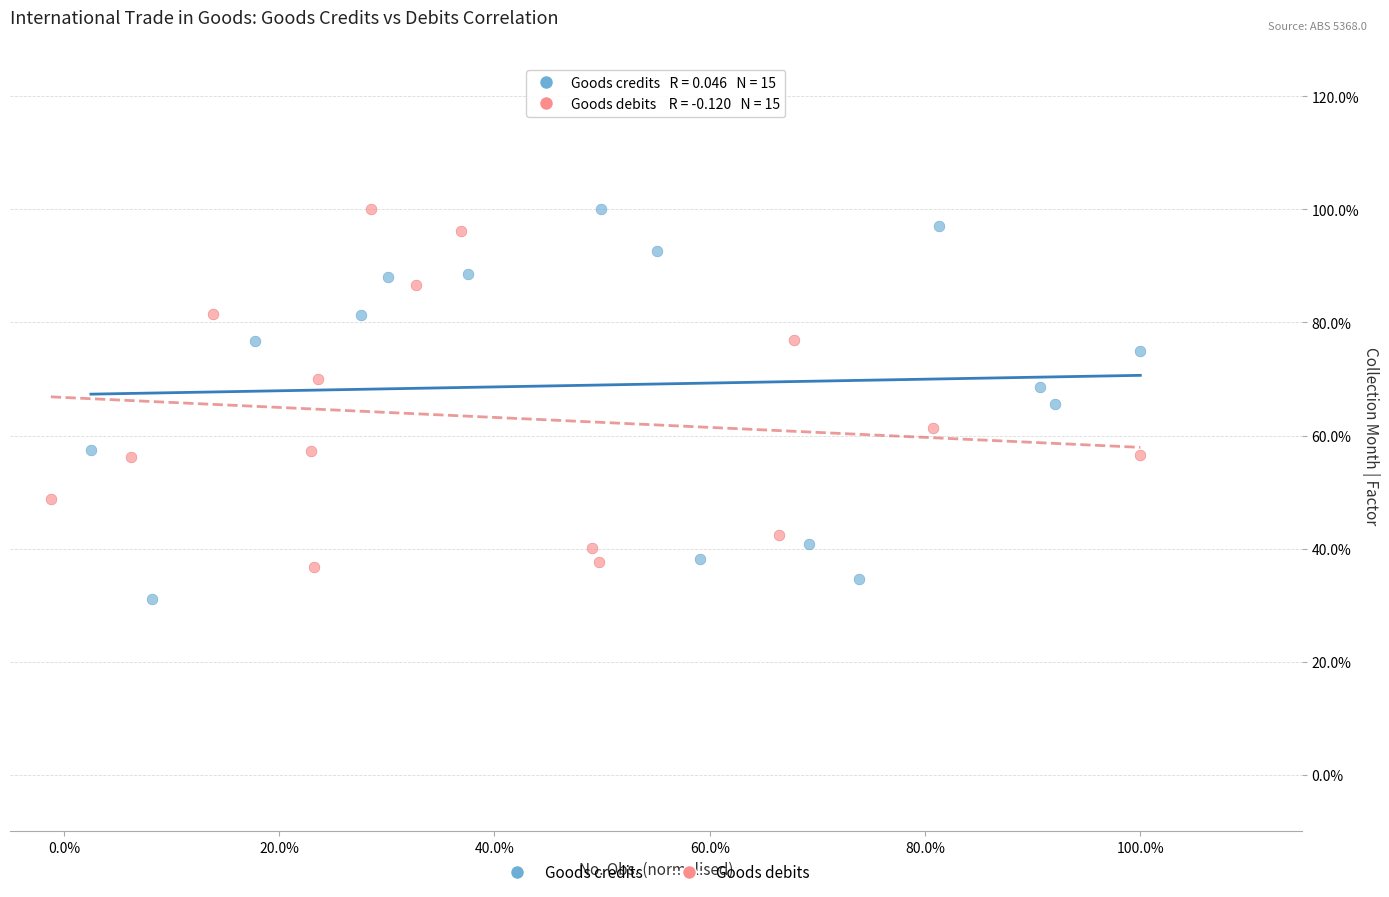

What are all the series names shown in the legend?

Goods credits, Goods debits